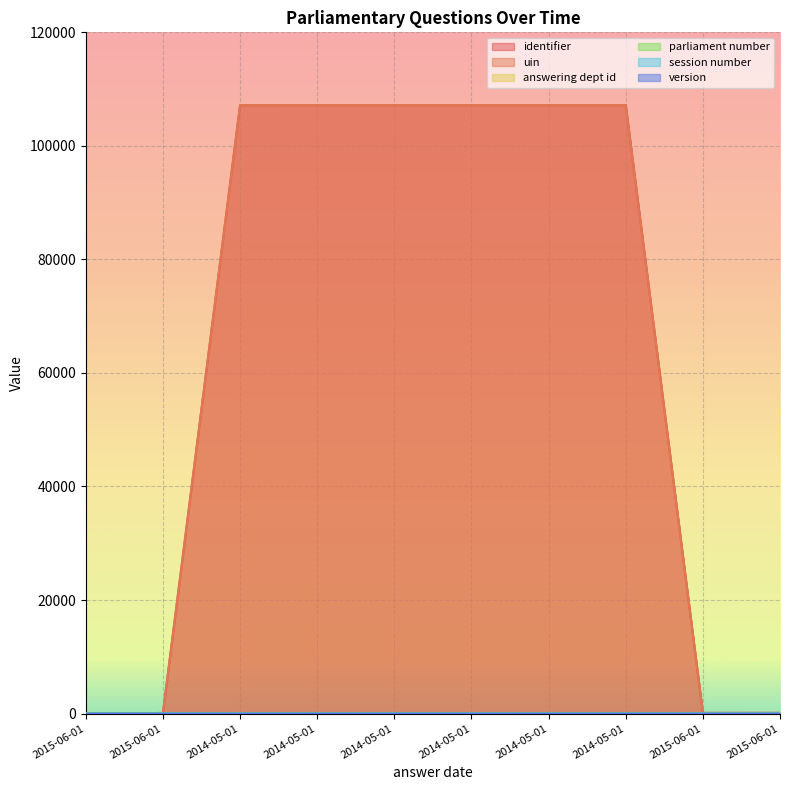

How many interior local valleys does the uin series have?

1